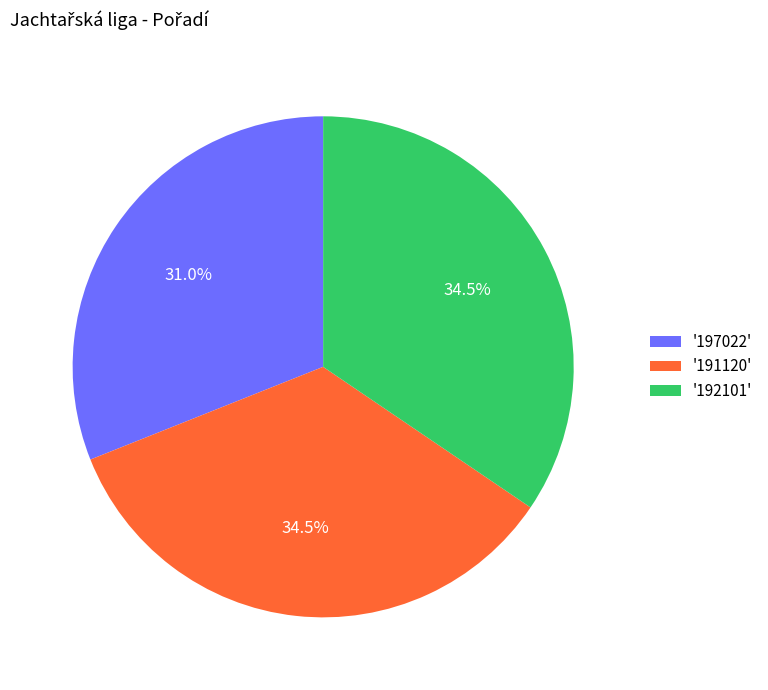

Is there a majority slice in this chart?

No